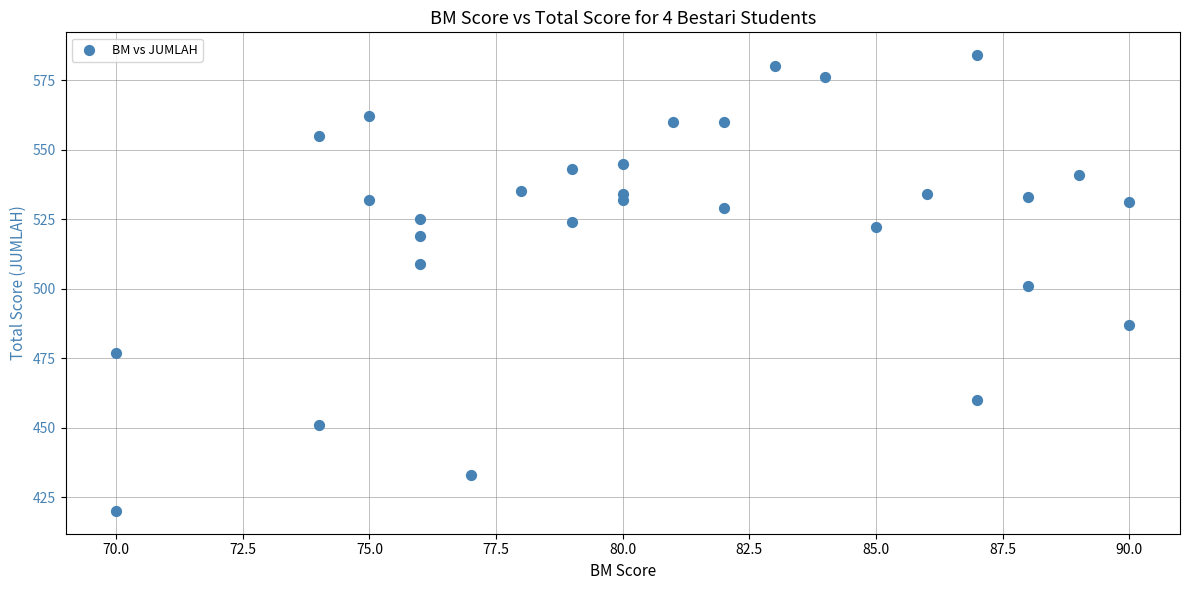

What is the range of X values (max minus min)?

20